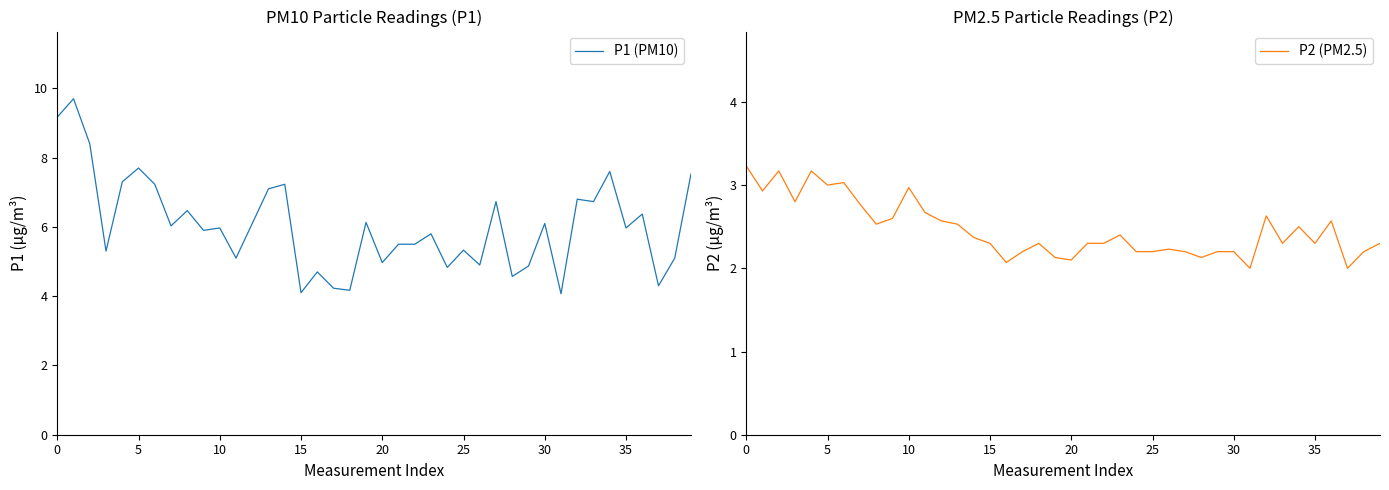

True or false: P2 (PM2.5) and P1 (PM10) cross at least once.

False